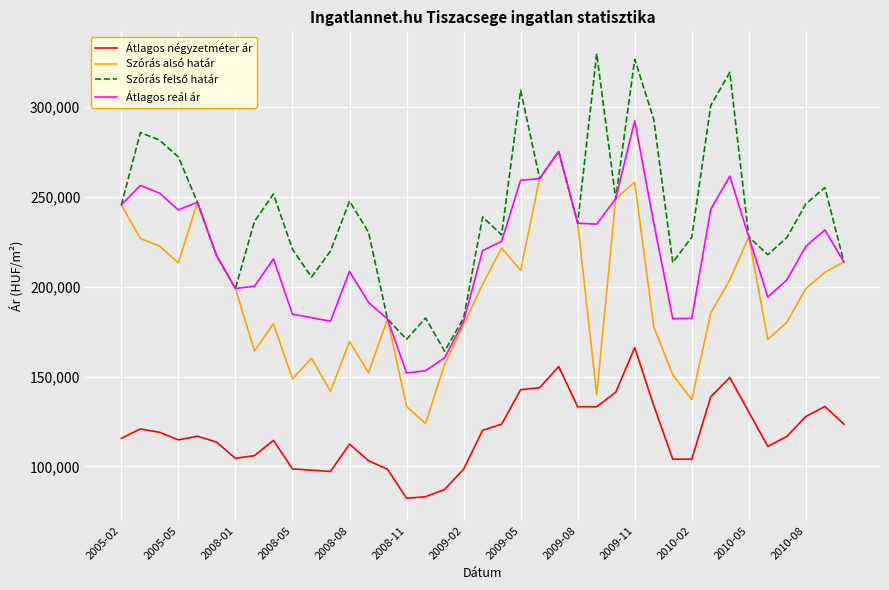

What is the lowest value of the Átlagos reál ár series?

151996